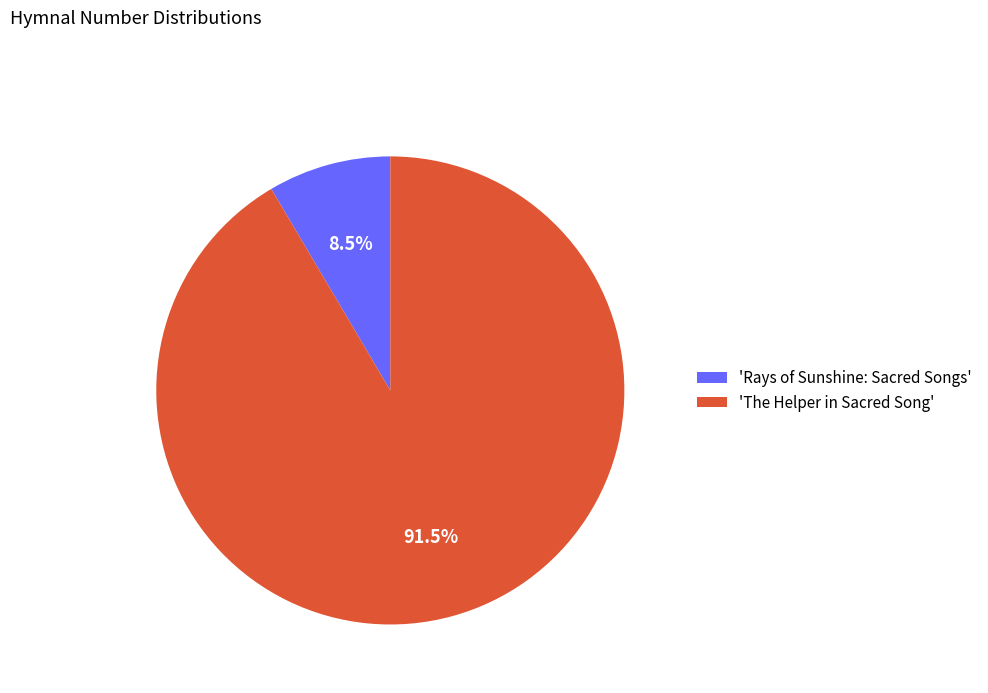

Which slice is the smallest?

'Rays of Sunshine: Sacred Songs'